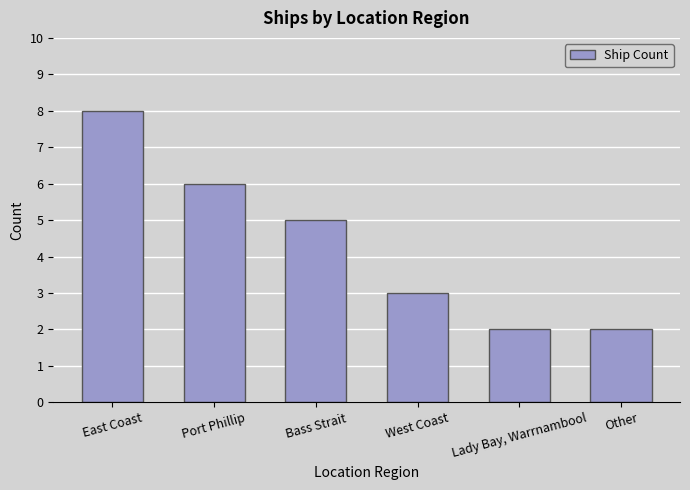

What is the label of the 3rd bar from the right?

West Coast